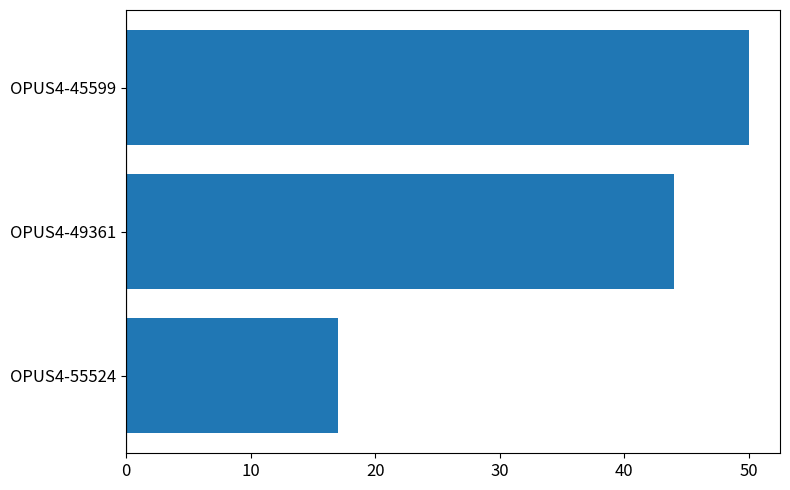

True or false: the data shows 13 at OPUS4-45599.

False